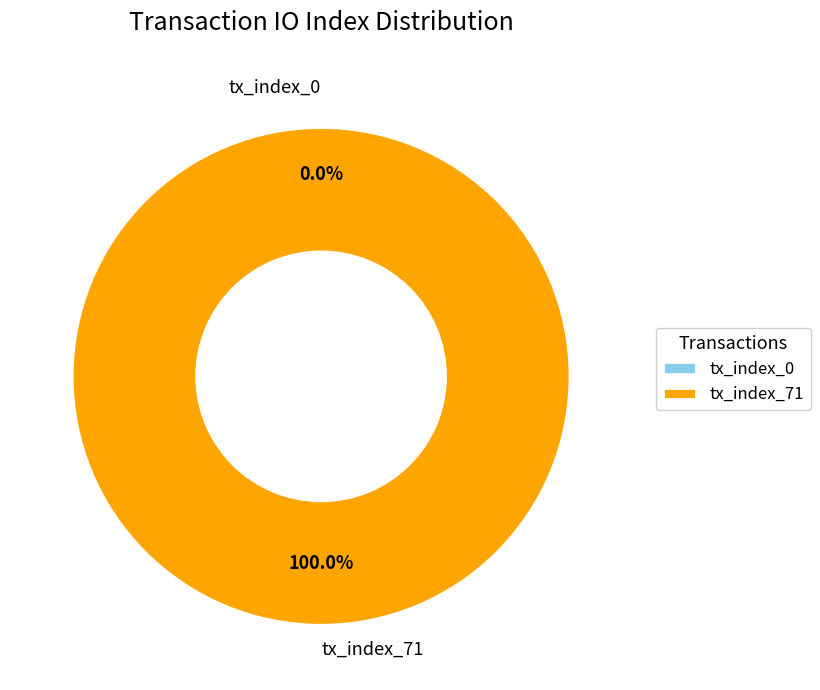

Does any single category account for the majority?

Yes